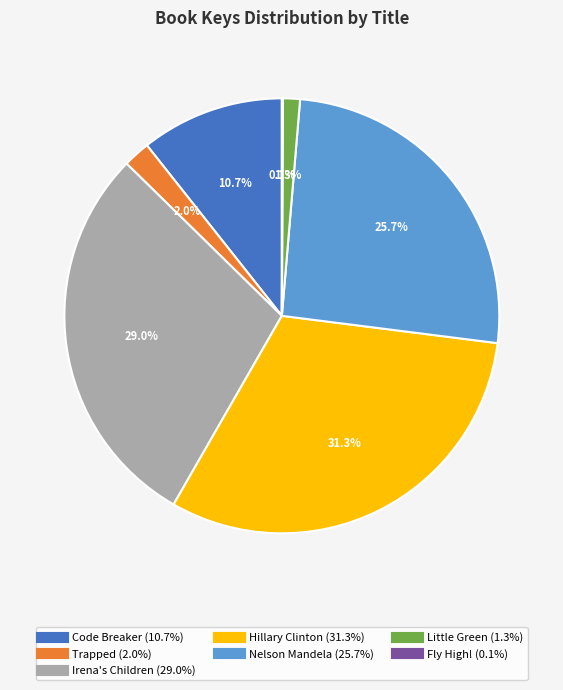

The Nelson Mandela slice represents 26% of the pie. True or false?

True